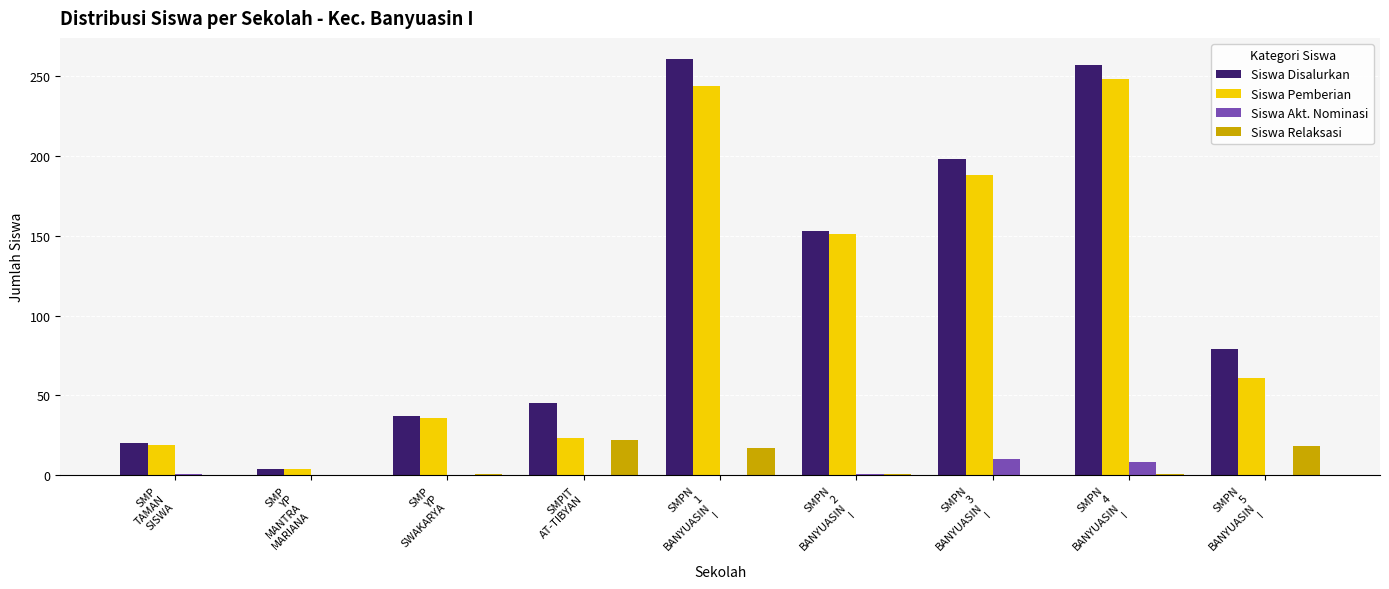

Does the chart contain stacked bars?

No